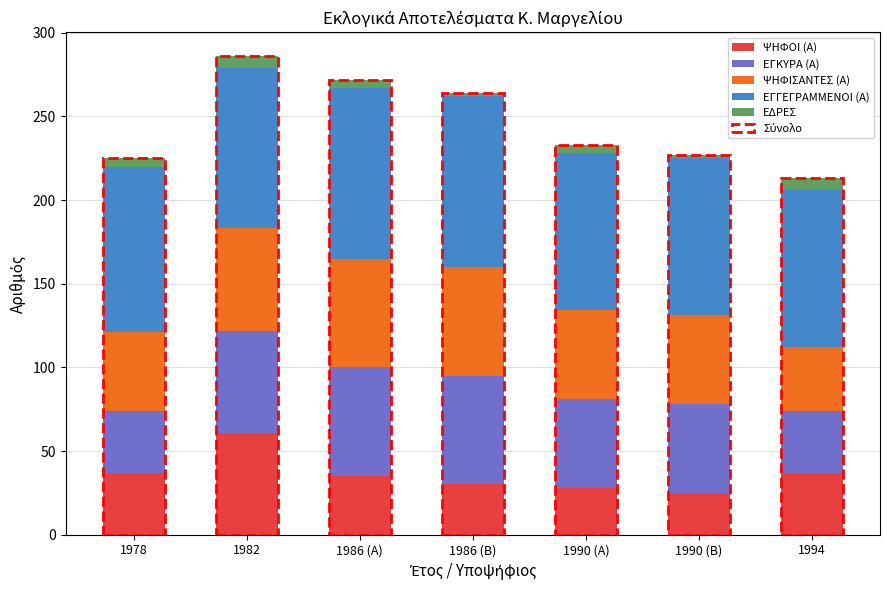

What is the total value across all series at 1982?

286